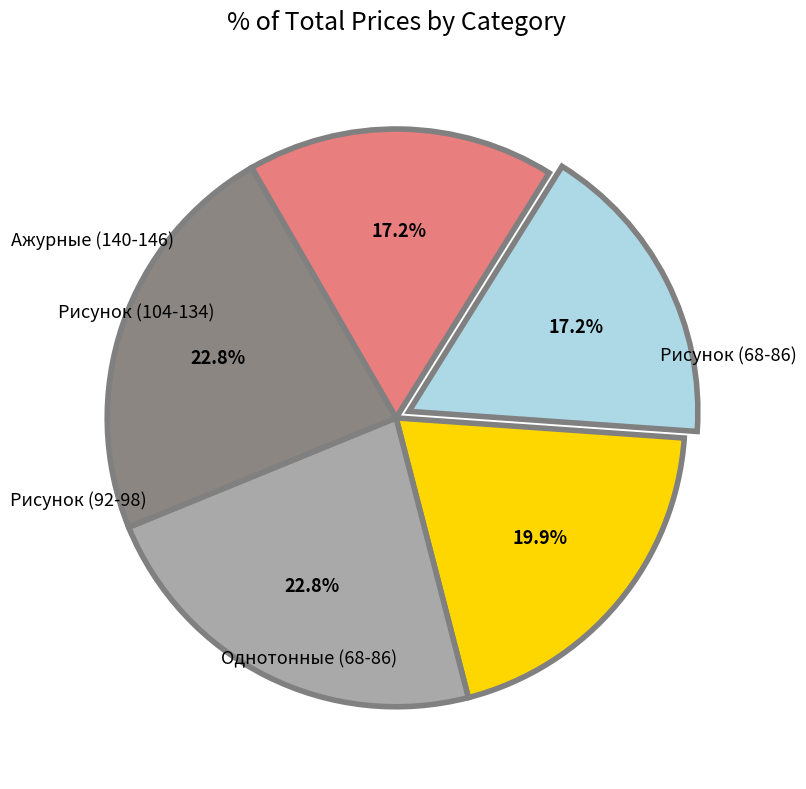

Is there a majority slice in this chart?

No